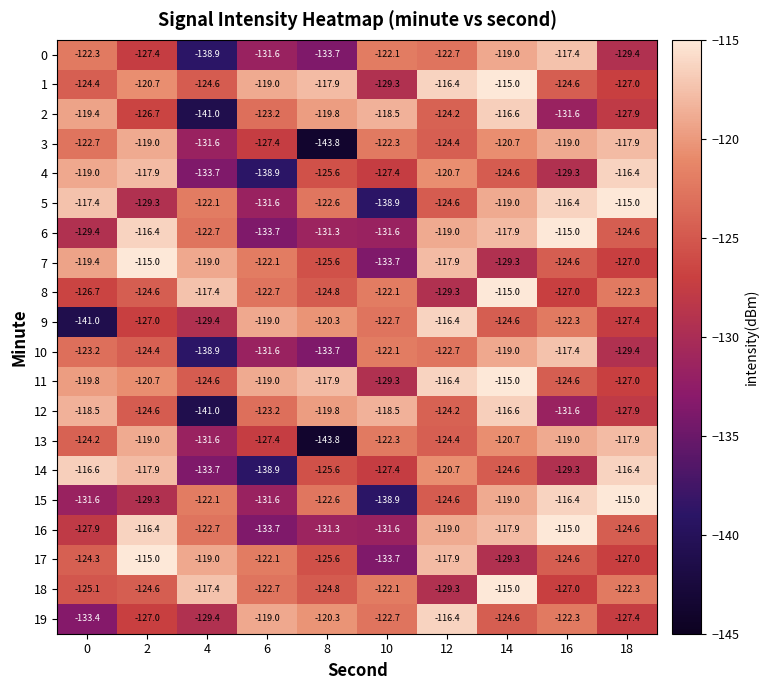

What is the minimum value shown in the chart?

-143.8